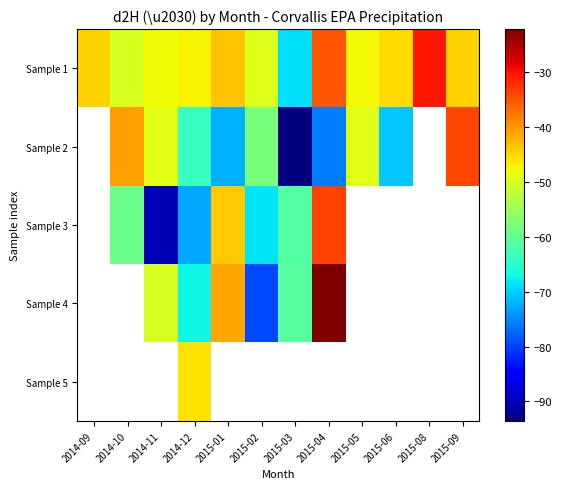

What is the spread (max minus min) of values at 2015-09?

10.5